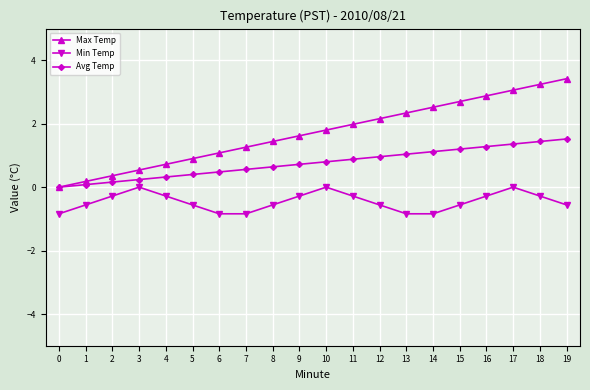

True or false: Min Temp has more than 1 interior local peaks.

True